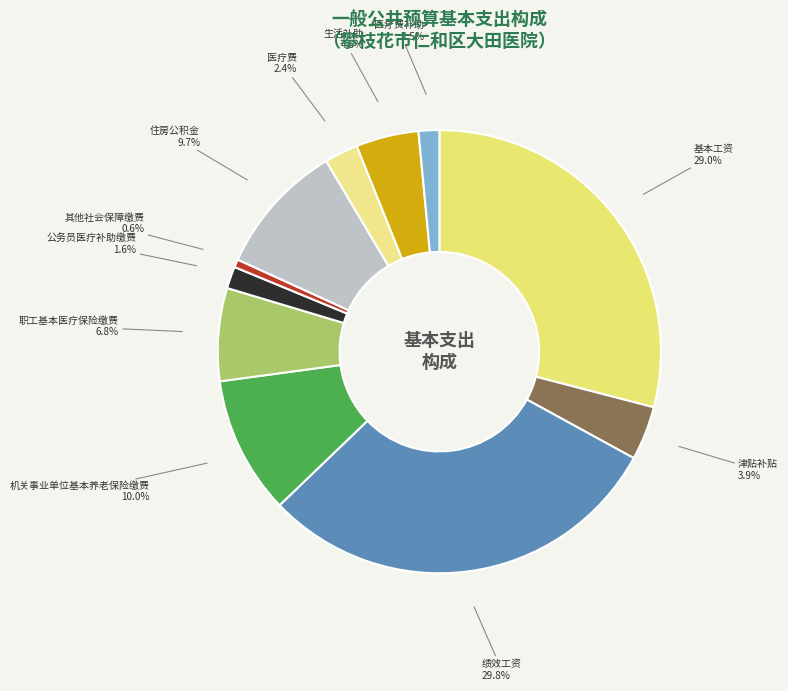

What portion of the pie excludes 公务员医疗补助缴费?

98.4%